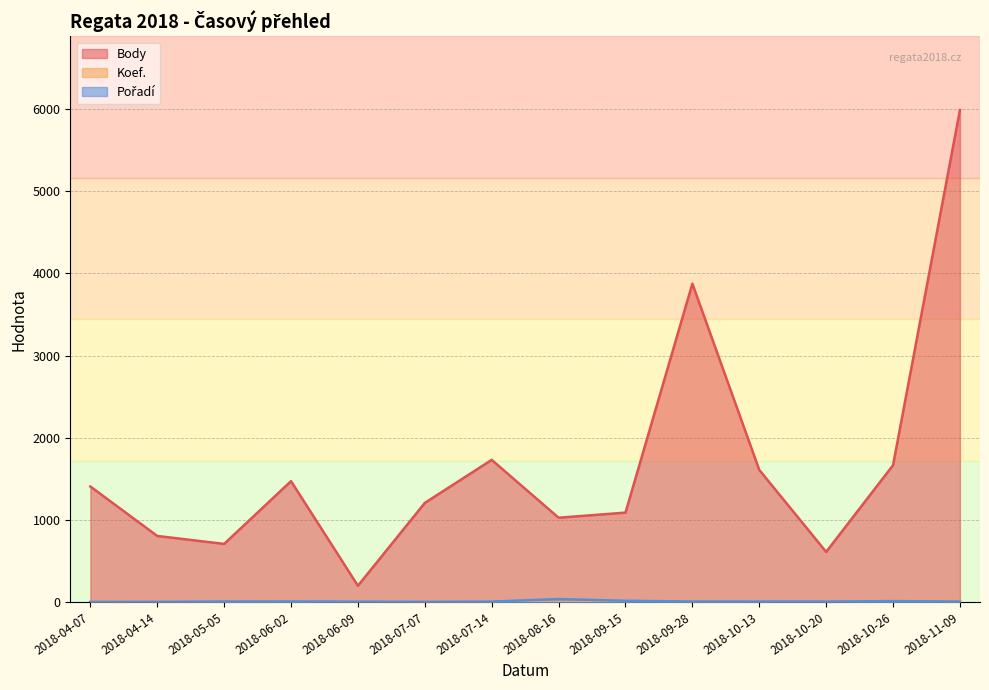

How many values in the Body series are below 1406?

7